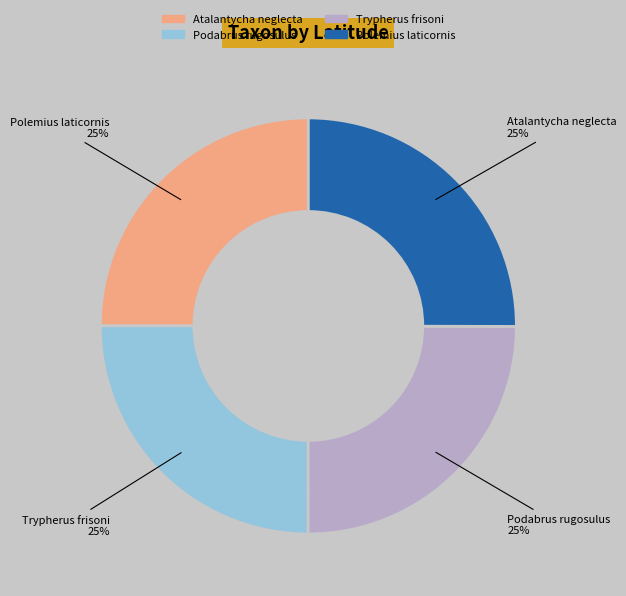

Is Polemius laticornis the majority of the pie?

No